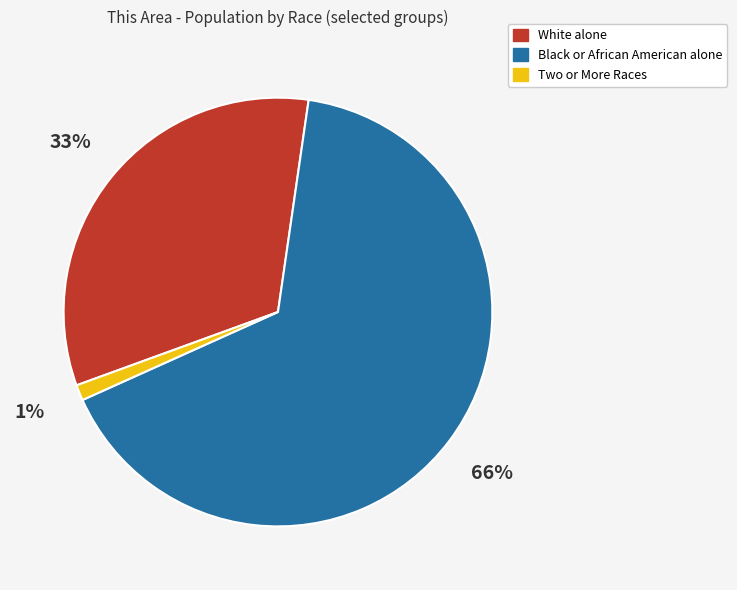

How many slices are in this pie chart?

3